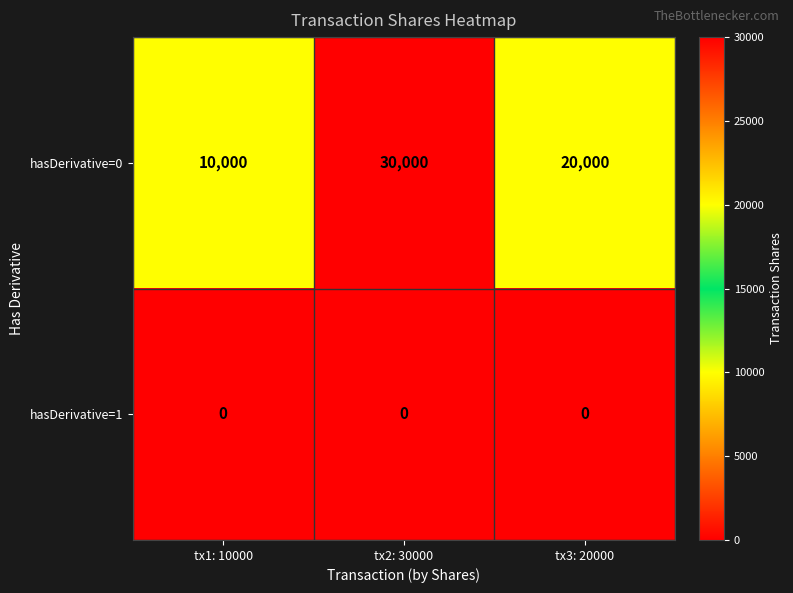

Is the value of hasDerivative=0 at tx2: 30000 greater than the value of hasDerivative=1 at tx1: 10000?

Yes